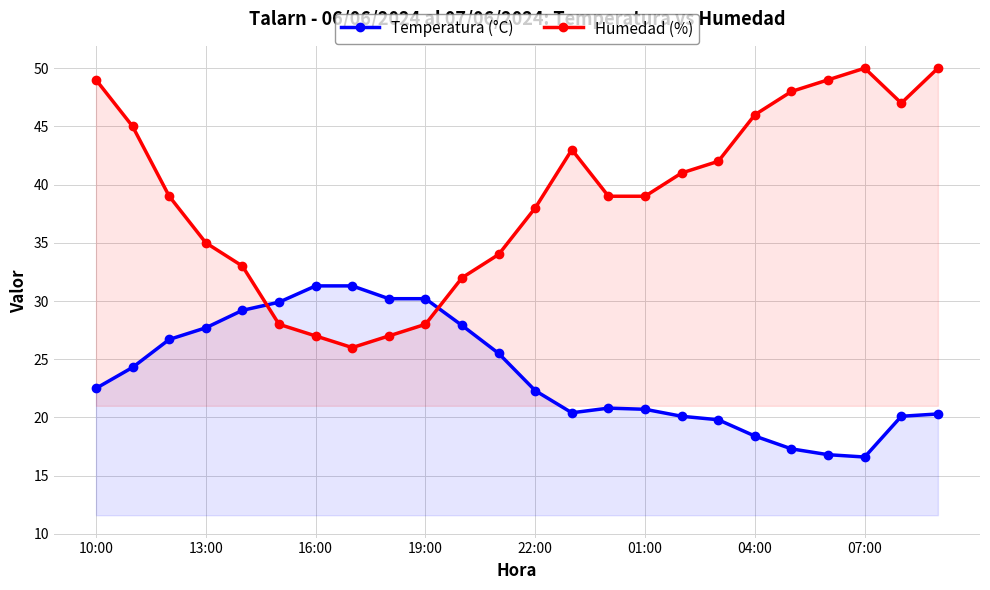

After their last crossing, which series has the higher values: Temperatura (°C) or Humedad (%)?

Humedad (%)